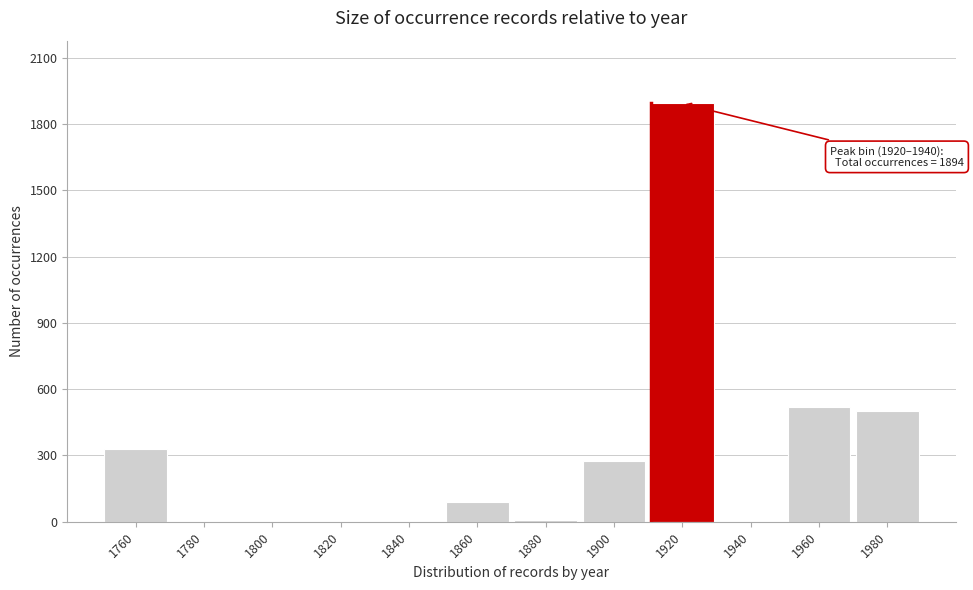

What is the ratio of the value at 1960 to the value at 1980?

1.0